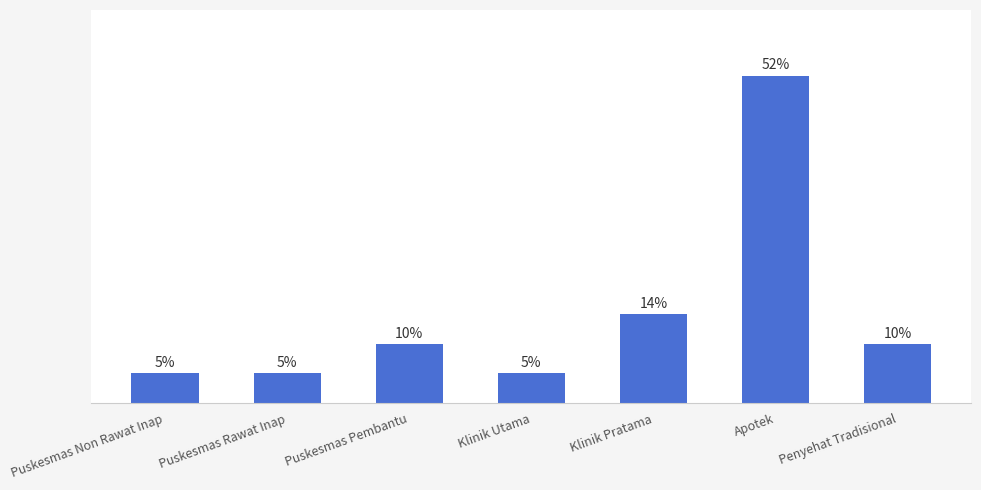

How many bars are there in total?

7